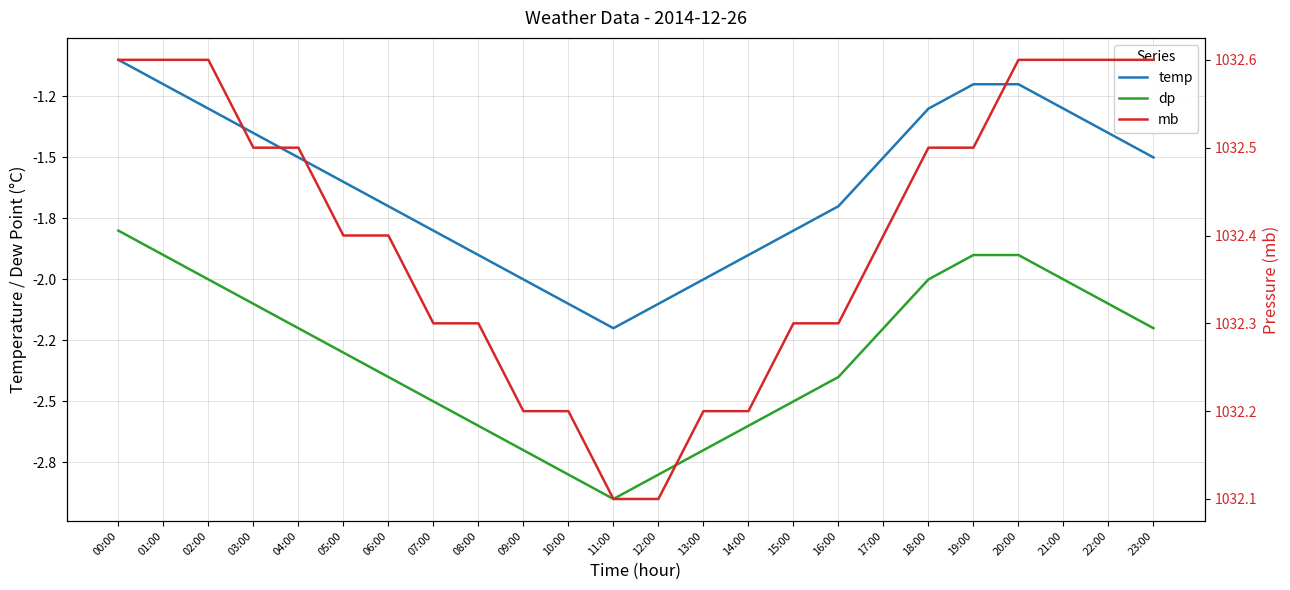

At which label does dp first exceed -2?

00:00